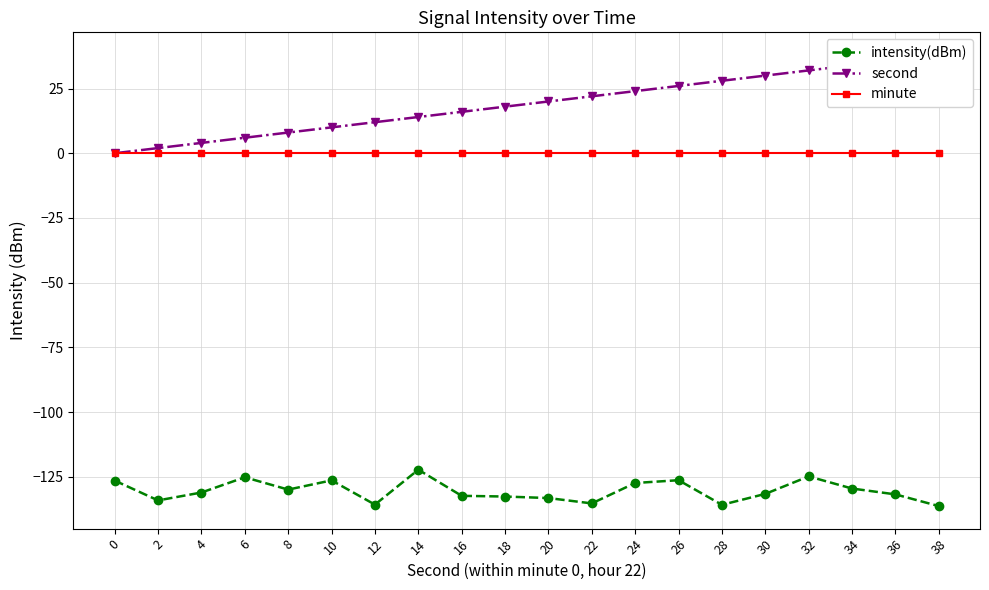

True or false: second and intensity(dBm) intersect in this chart.

False